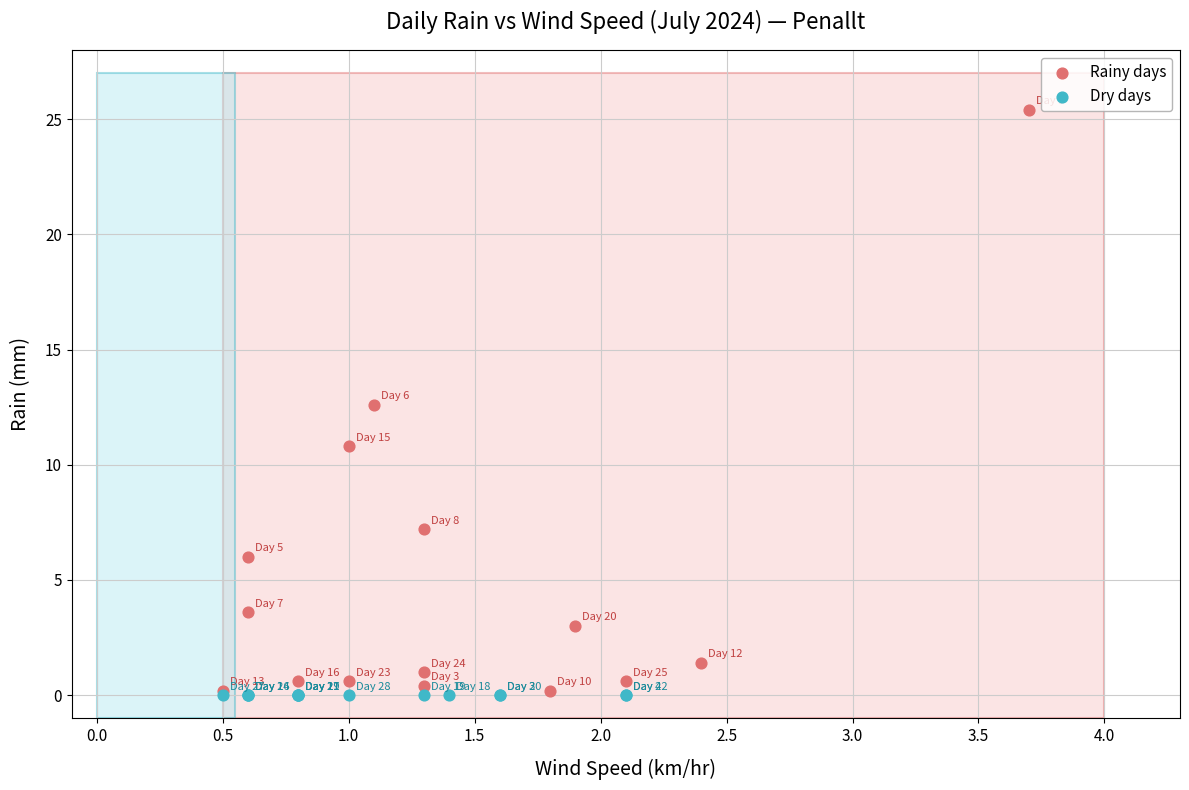

Which series reaches the maximum Y coordinate?

Rainy days